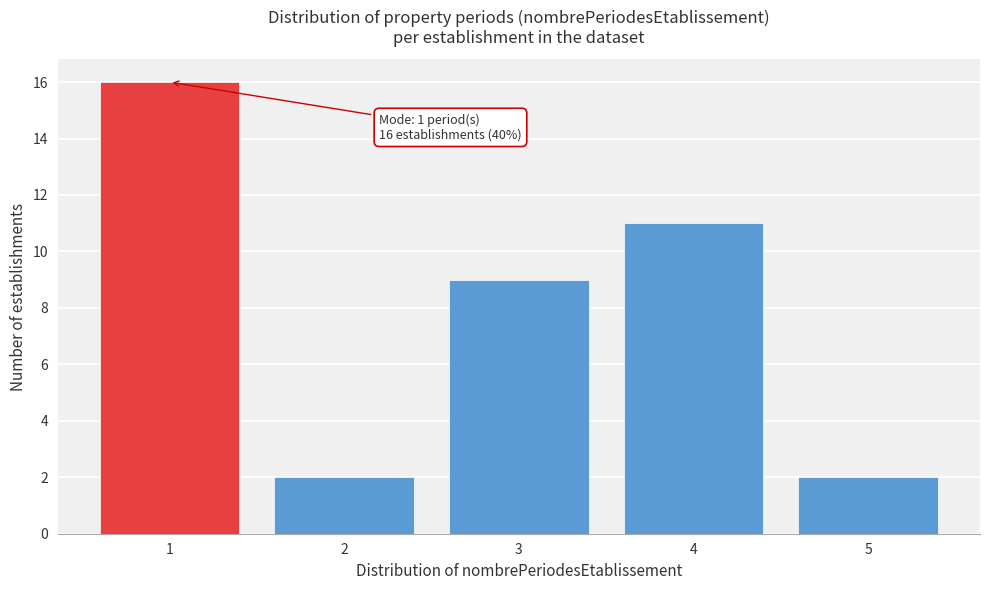

Reading left to right, extract all data points from this chart.

1=16	2=2	3=9	4=11	5=2